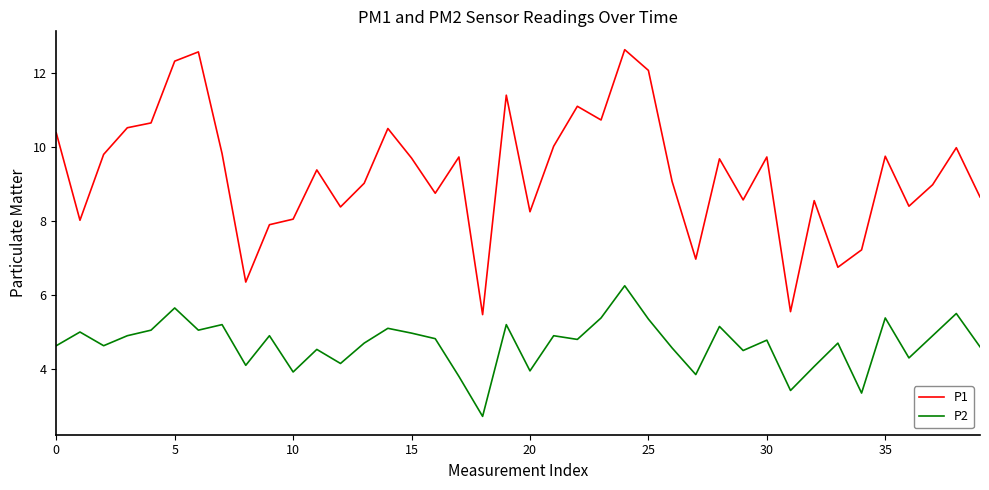

Rank the series by their maximum value, from lowest to highest.

P2, P1